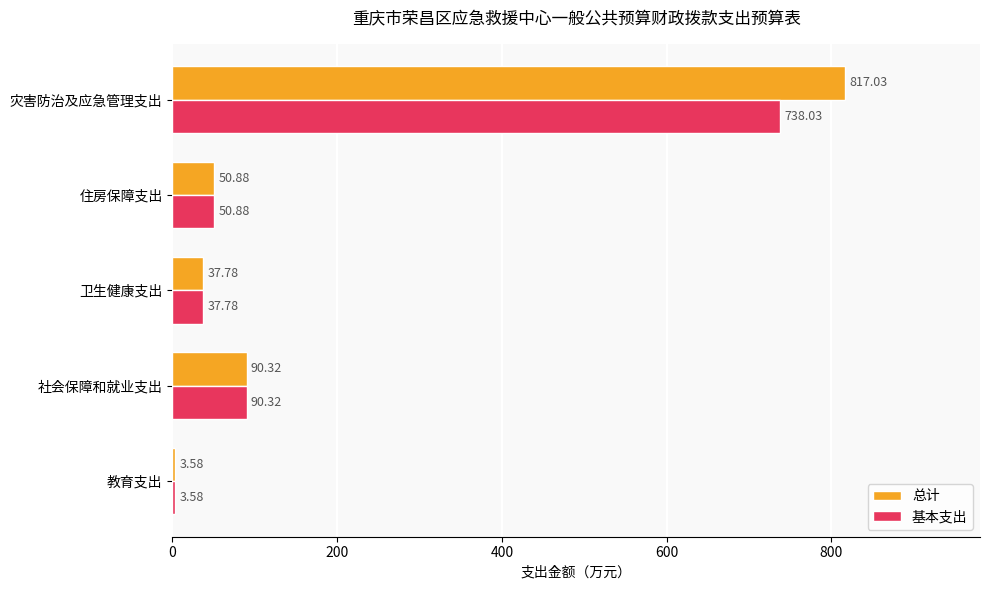

How many categories are shown in the chart?

5